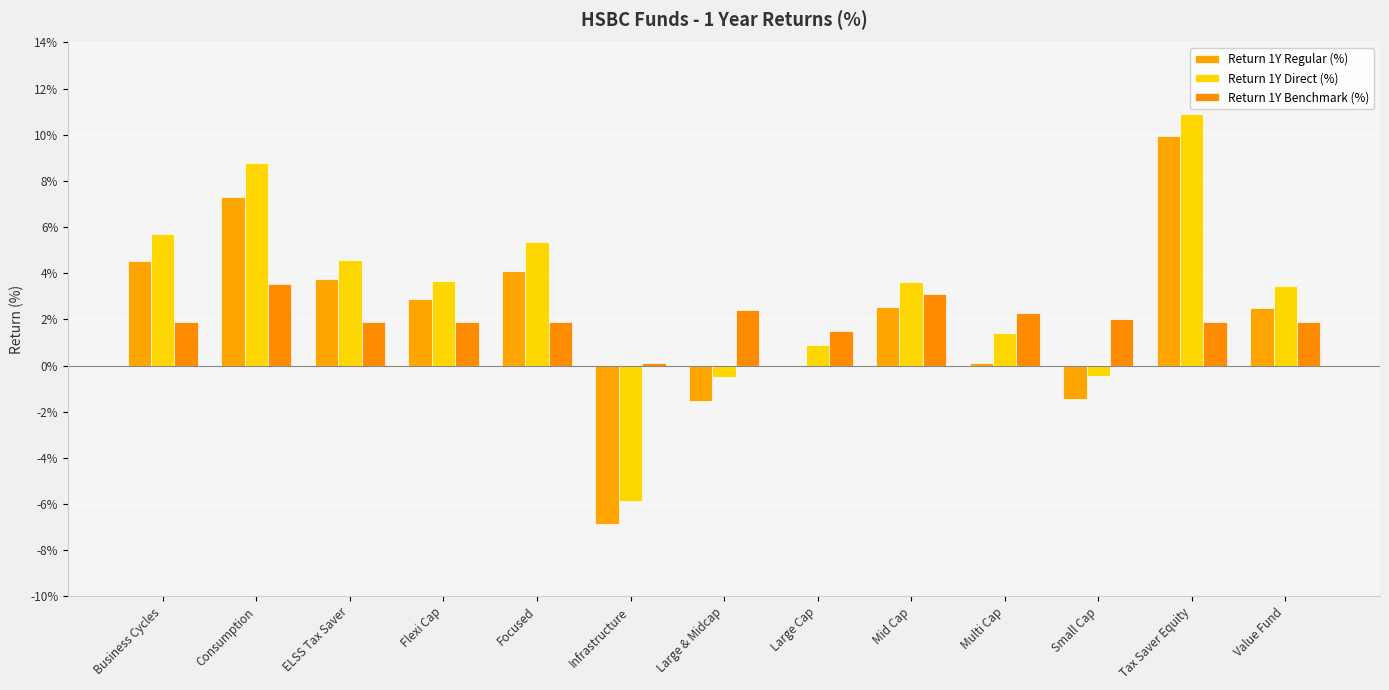

What is the sum of all Return 1Y Benchmark (%) values?

26.2